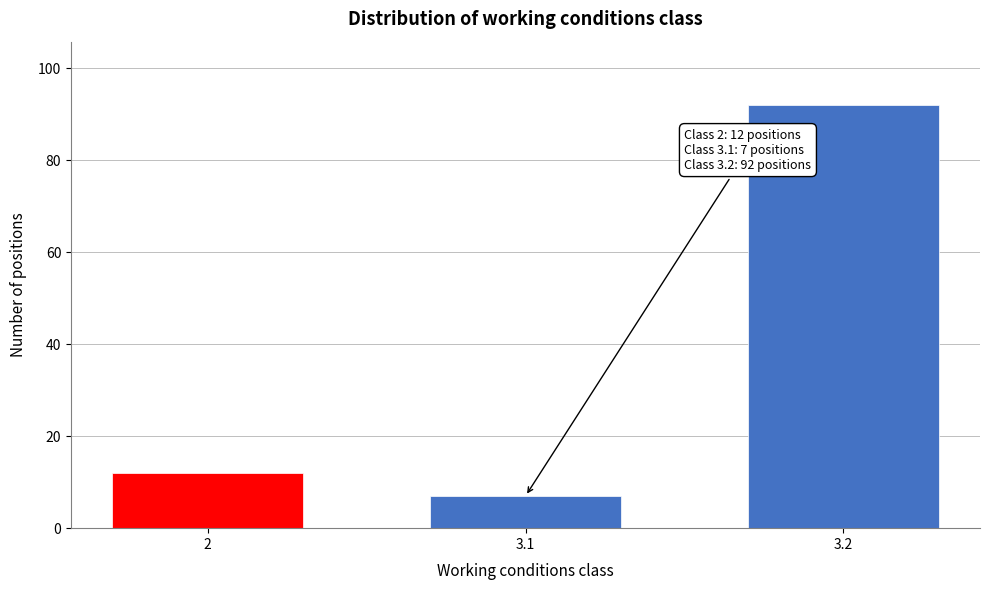

Reading left to right, transcribe all the data shown in this chart.

2=12	3.1=7	3.2=92